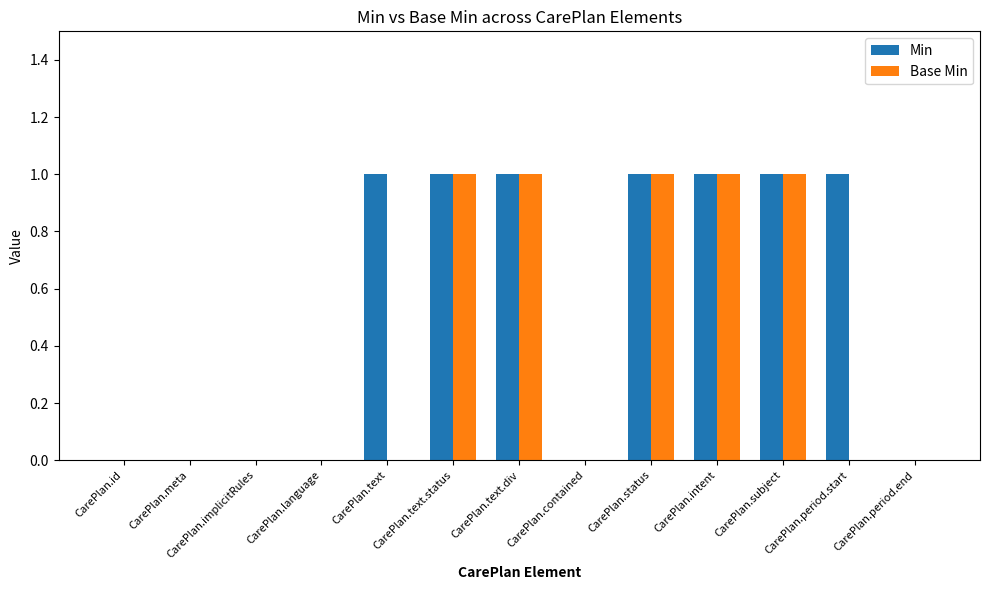

What is the sum of all Base Min values?

5